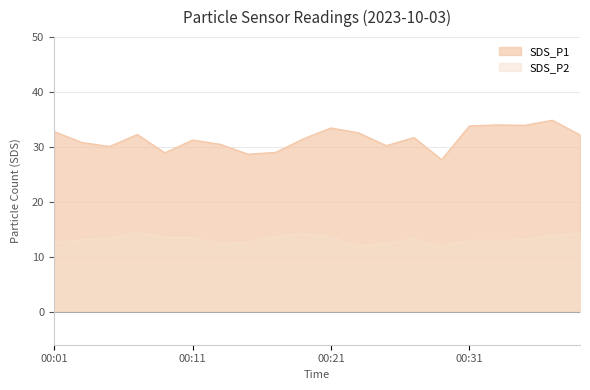

Reading left to right, transcribe all the data shown in this chart.

SDS_P1: 32.8	30.8	30.1	32.3	28.9	31.3	30.5	28.7	29.0	31.5	33.5	32.6	30.2	31.7	27.7	33.8	34.0	34.0	34.9	32.2
SDS_P2: 12.6	13.1	13.4	14.5	13.5	13.5	12.4	12.7	13.7	14.2	13.6	12.0	12.4	13.3	11.9	13.0	13.0	13.1	13.9	14.2